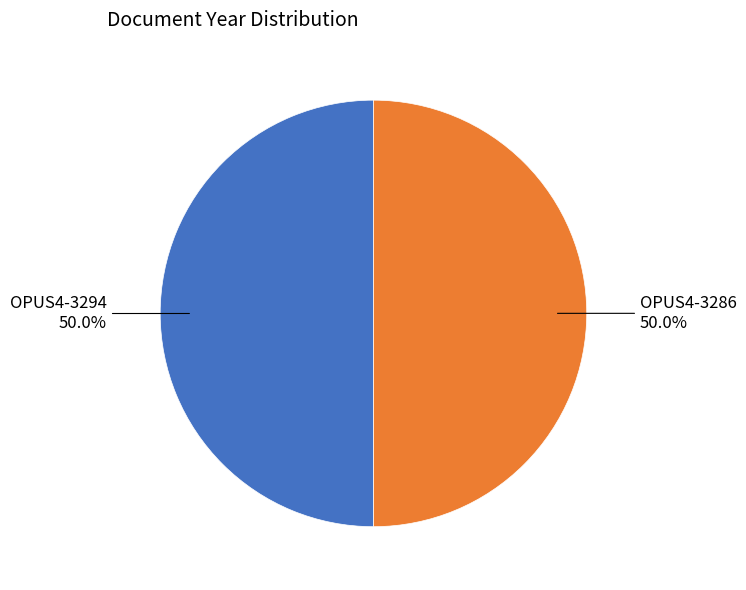

What is the smallest slice in the pie chart?

OPUS4-3286